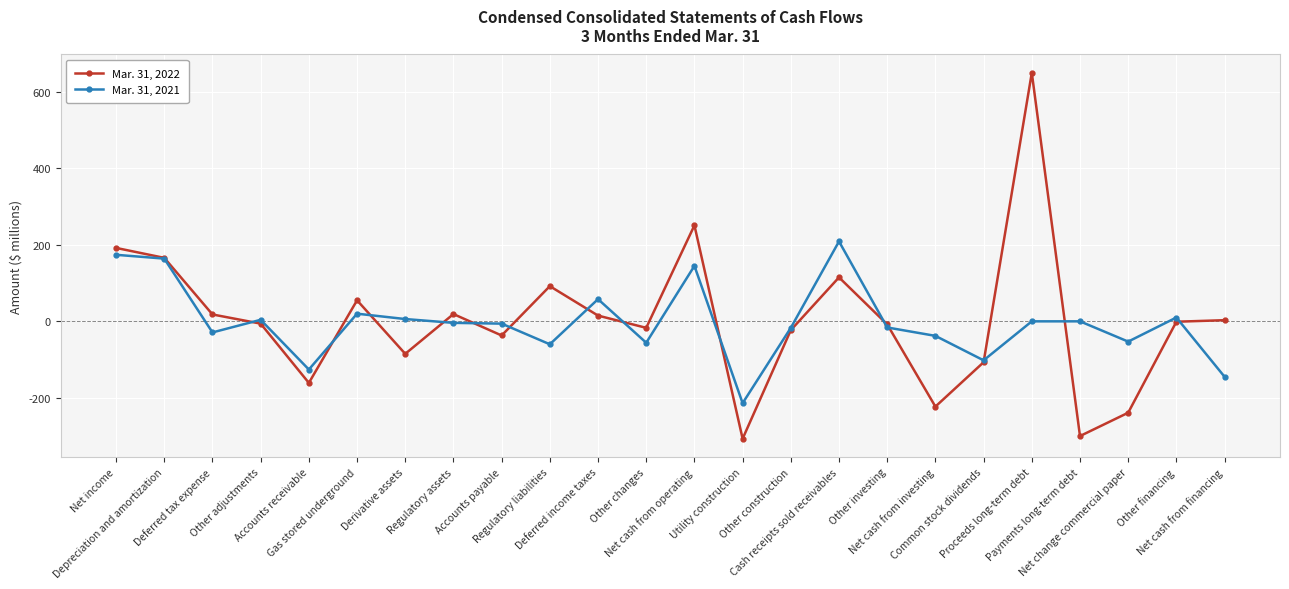

Does the chart have visible grid lines?

Yes